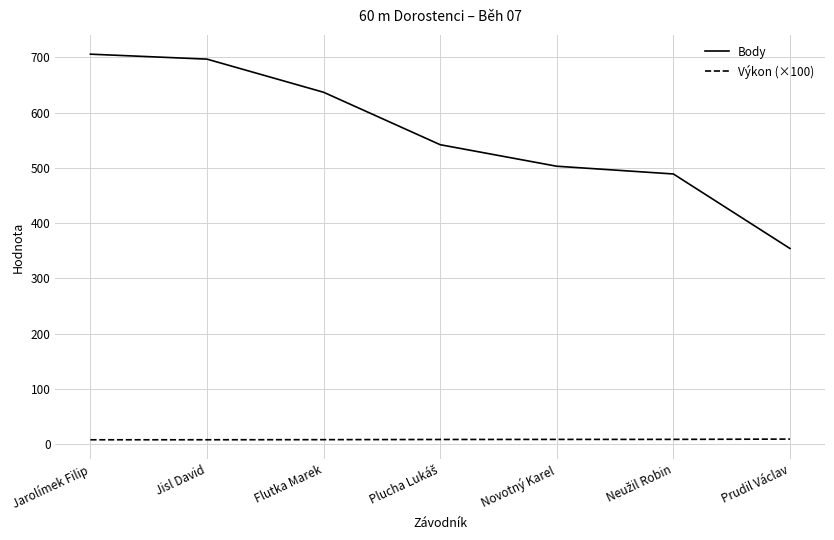

Rank the series by their average value, from lowest to highest.

Výkon (×100), Body